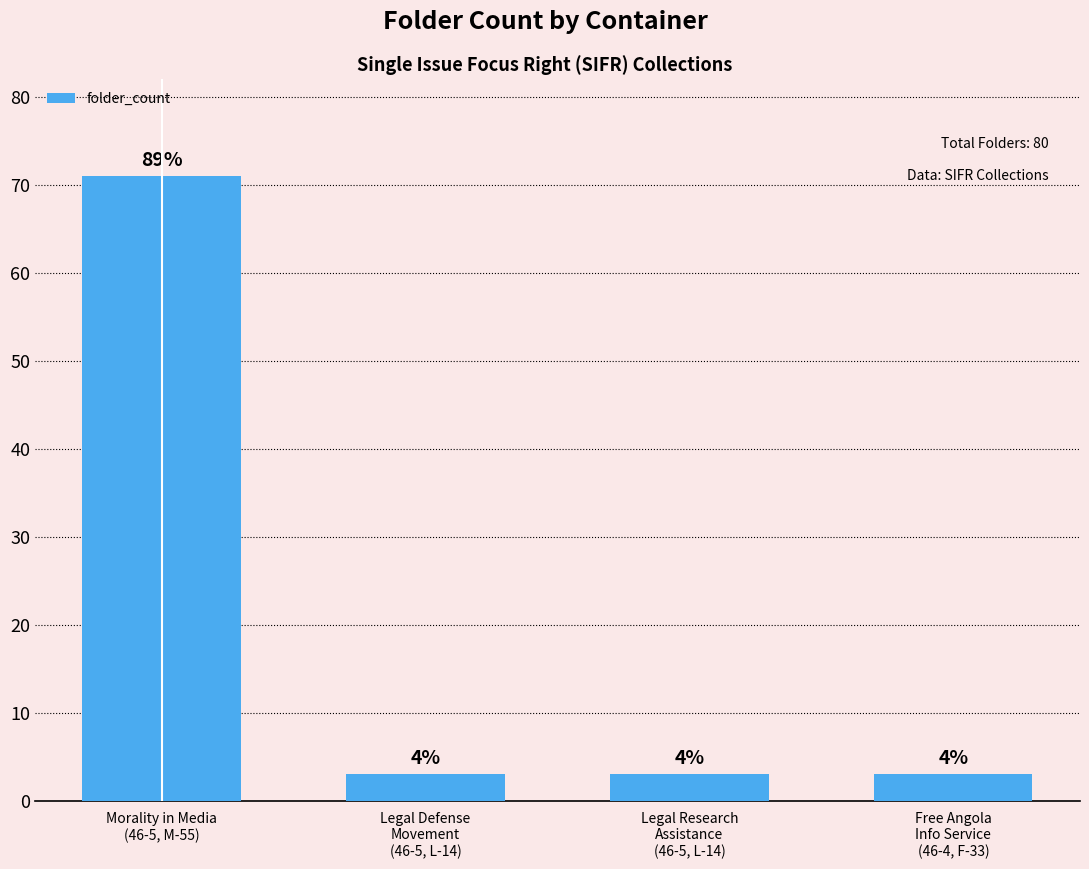

What is the change in value from Morality in Media
(46-5, M-55) to Legal Defense
Movement
(46-5, L-14)?

-68